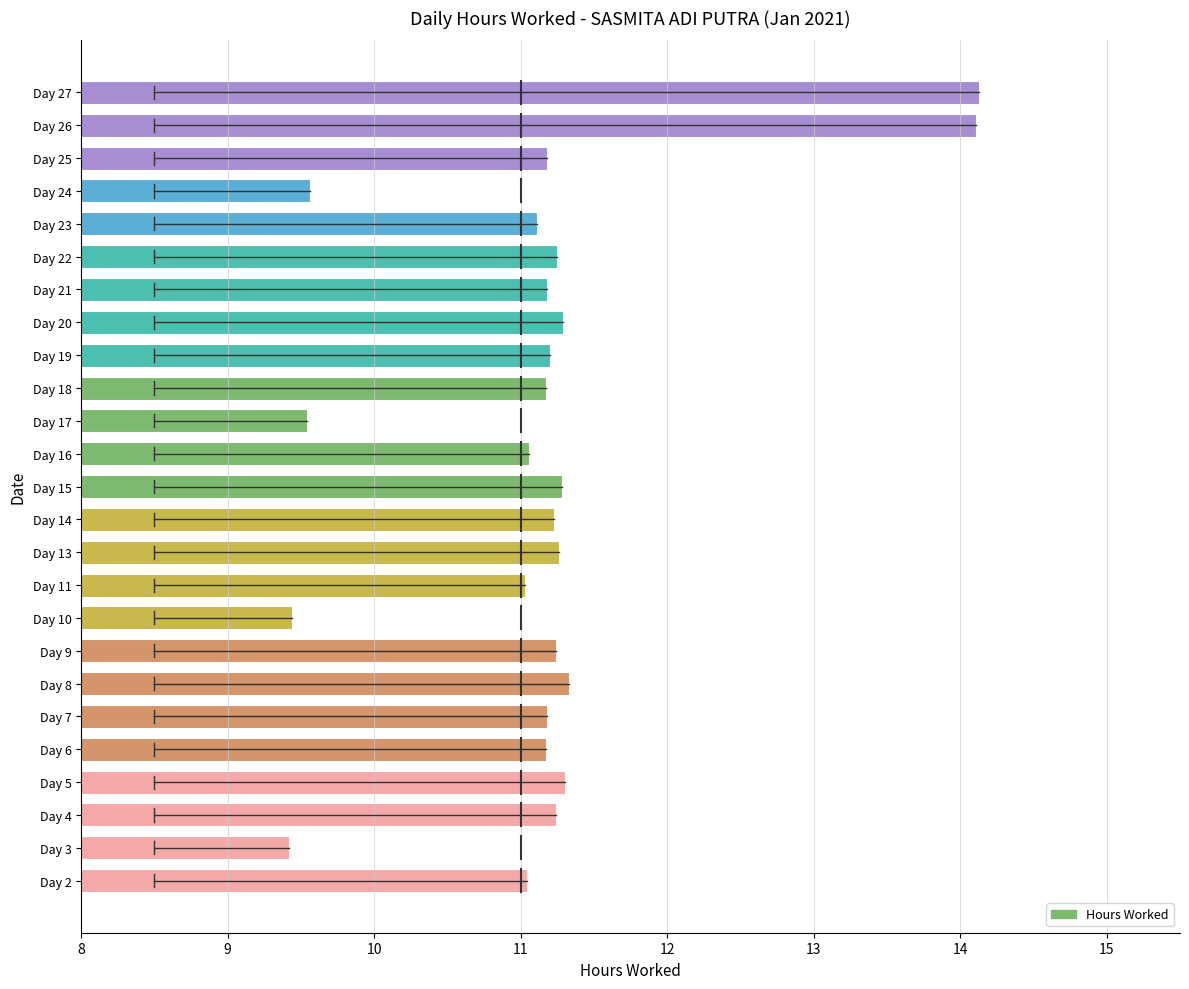

Count the number of categories in the chart.

25